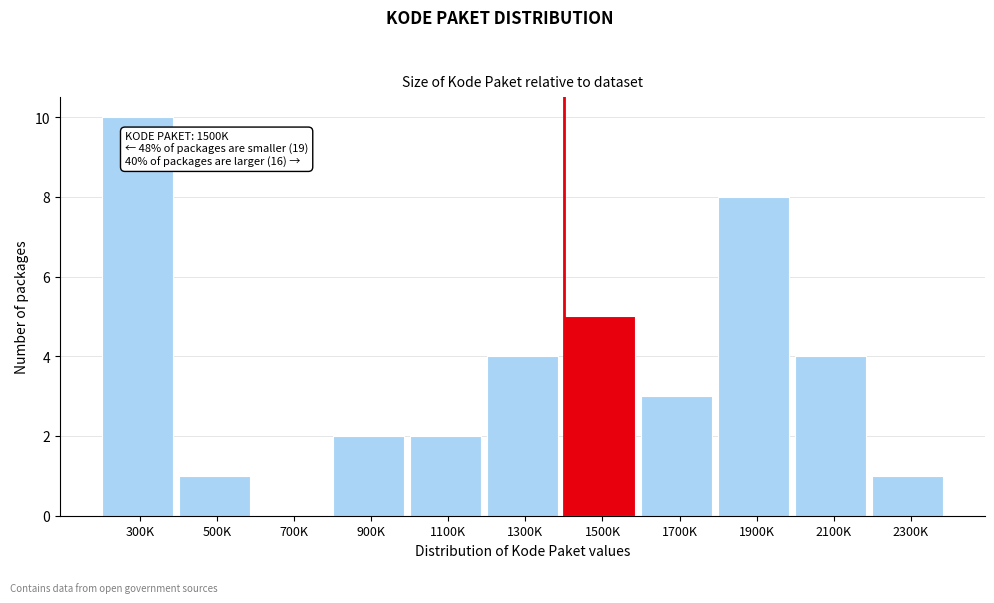

Reading left to right, what are all the values shown in this chart?

300K=10	500K=1	700K=0	900K=2	1100K=2	1300K=4	1500K=5	1700K=3	1900K=8	2100K=4	2300K=1